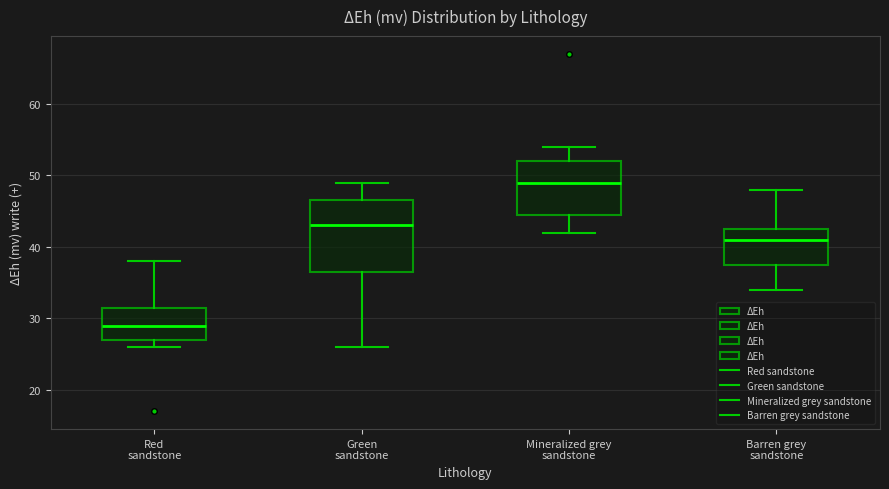

Comparing the boxes themselves (not the whiskers), which one is the tallest?

Green sandstone